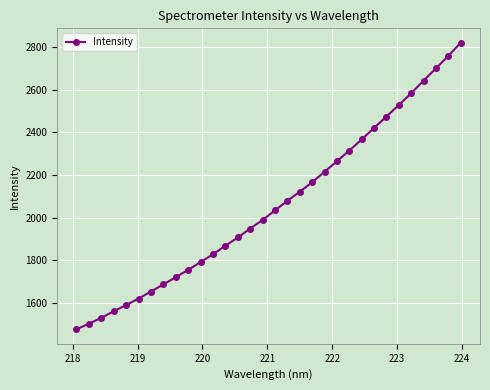

What is the minimum value shown in the chart?

1476.4